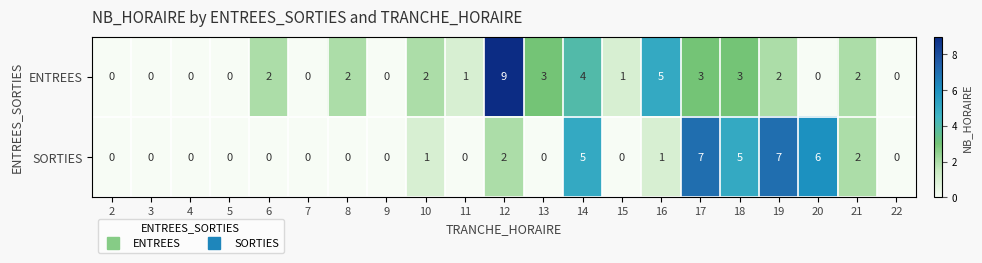

Which series has the widest spread of values?

ENTREES